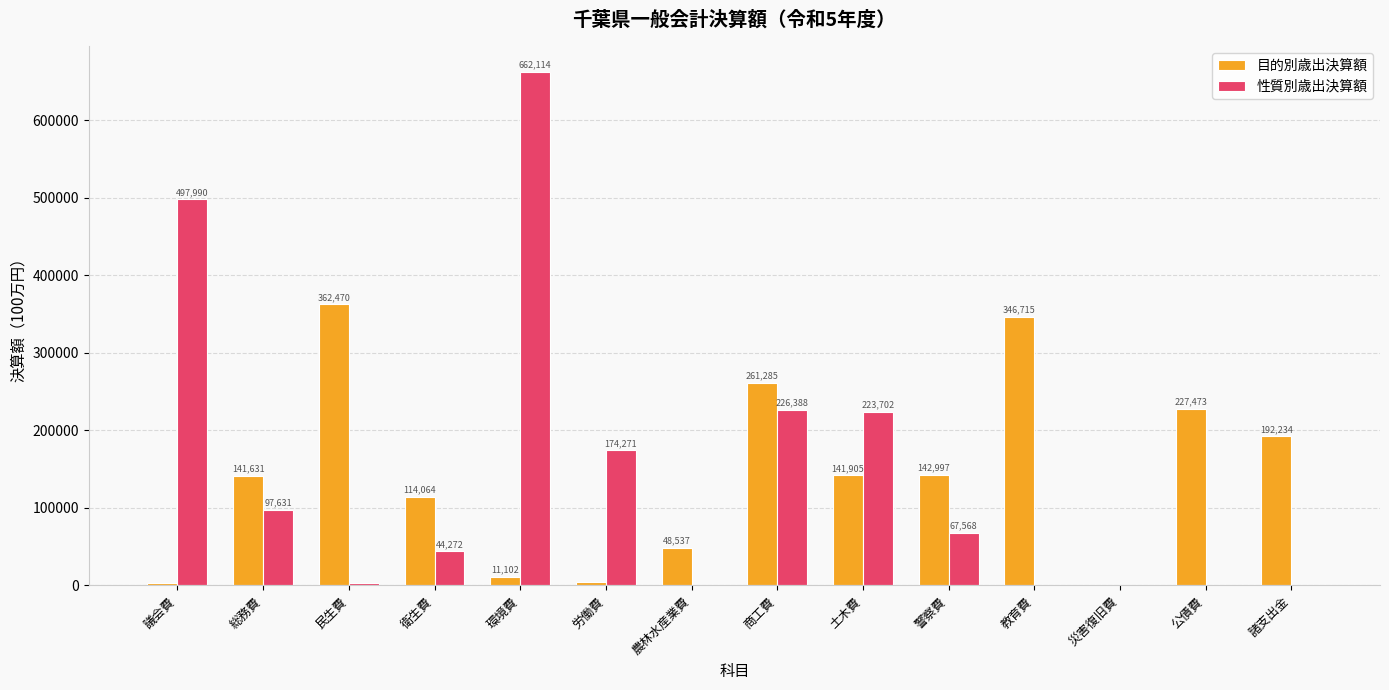

What is the greatest value displayed?

662114.3